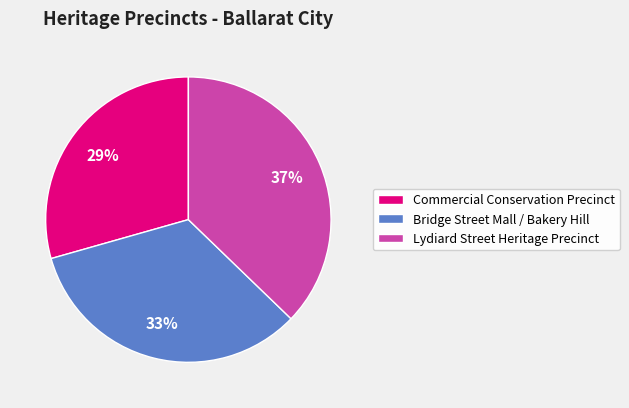

How many segments does this pie chart have?

3